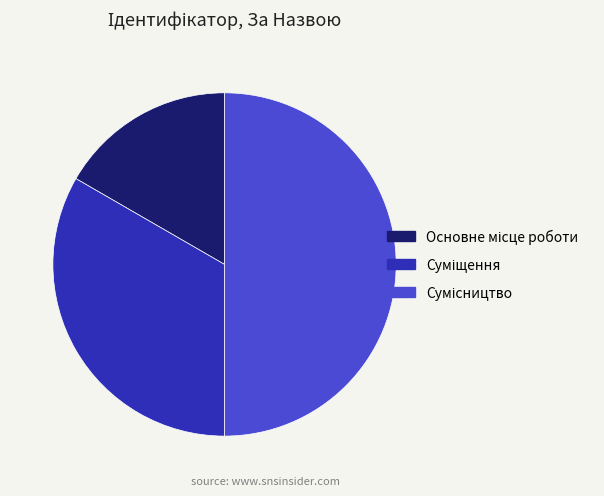

What is the total percentage of Основне місце роботи and Сумісництво?

66.7%